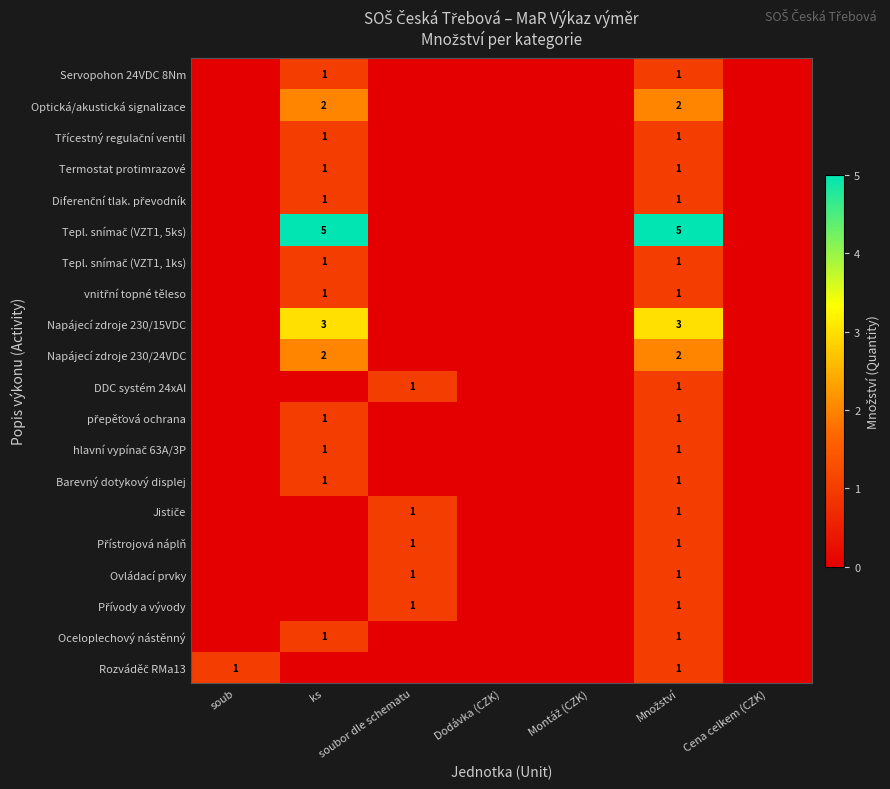

How many distinct data groups are displayed?

20